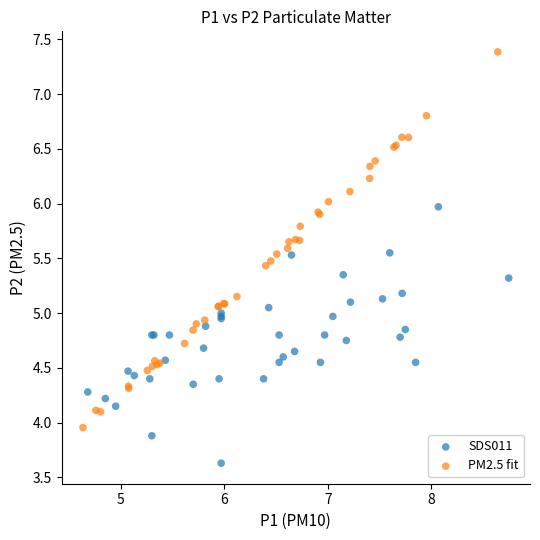

Which series contains the highest Y value?

PM2.5 fit